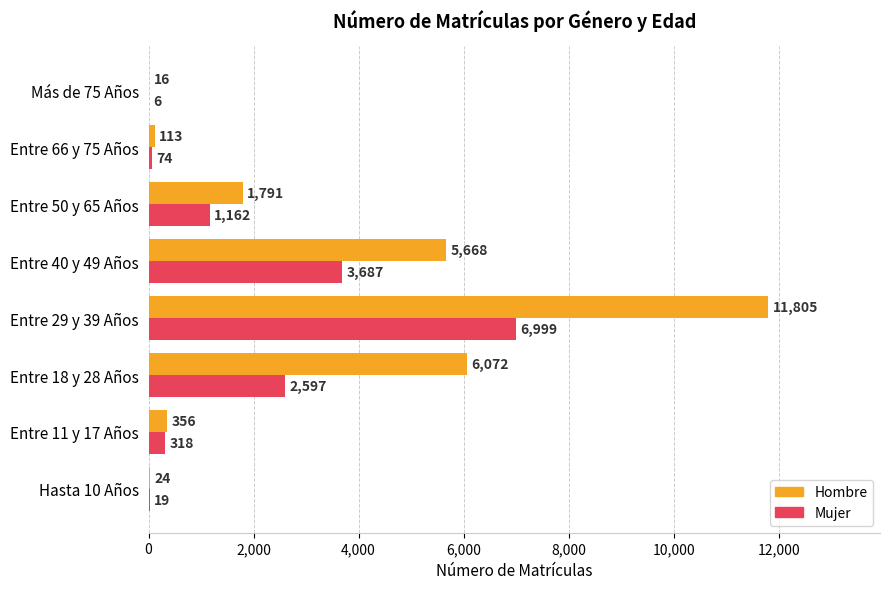

Which series changed the most between Entre 18 y 28 Años and Entre 29 y 39 Años?

Hombre